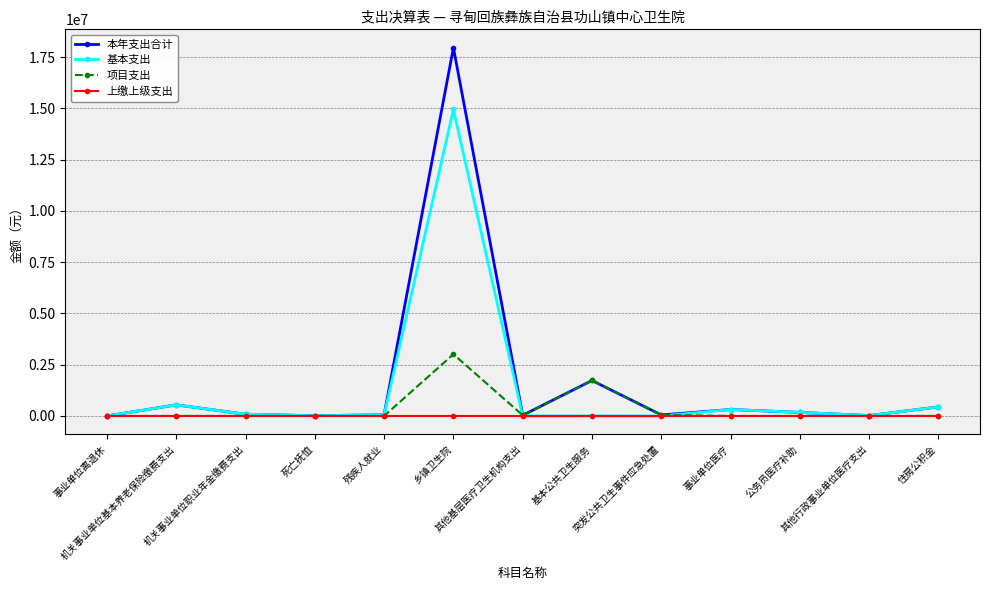

Which series has the largest range (max minus min)?

本年支出合计